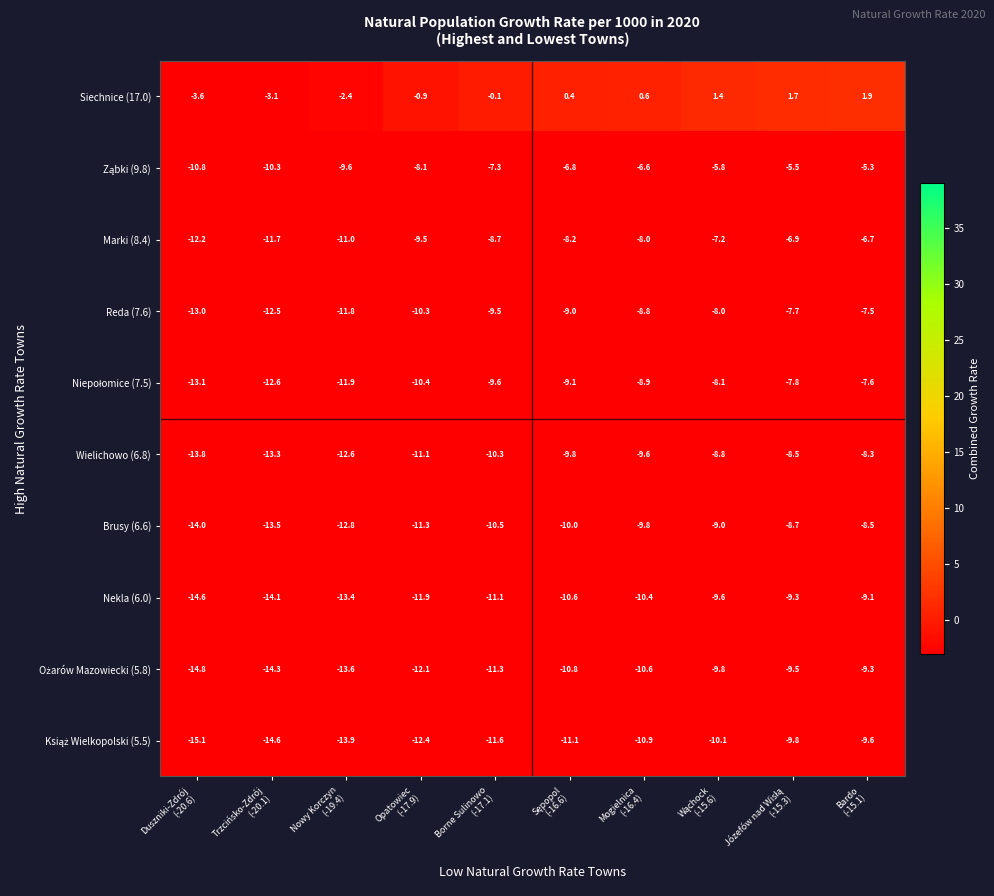

What is the minimum value shown in the chart?

-15.1